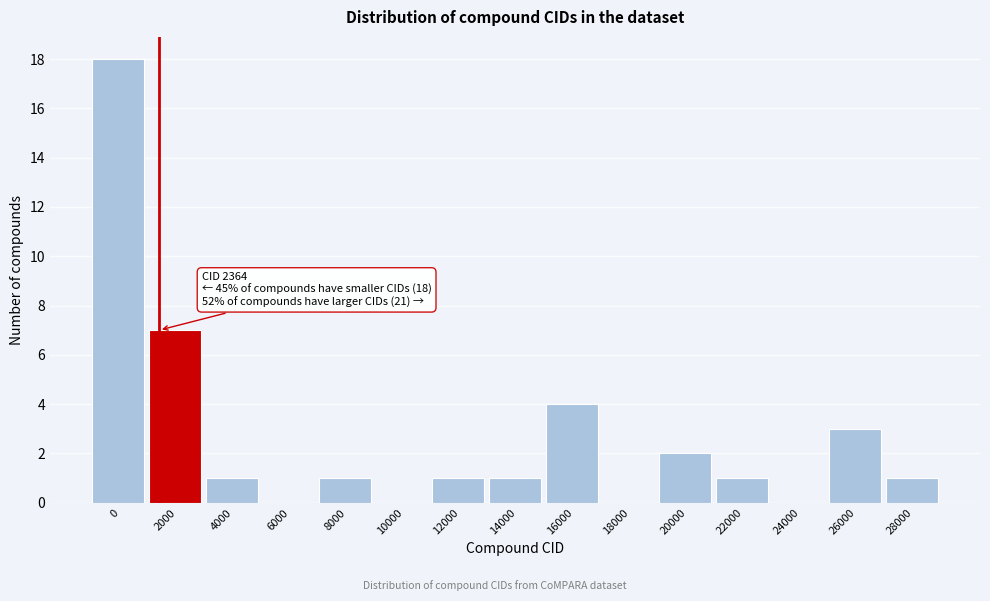

Reading left to right, extract all data points from this chart.

0=18	2000=7	4000=1	6000=0	8000=1	10000=0	12000=1	14000=1	16000=4	18000=0	20000=2	22000=1	24000=0	26000=3	28000=1